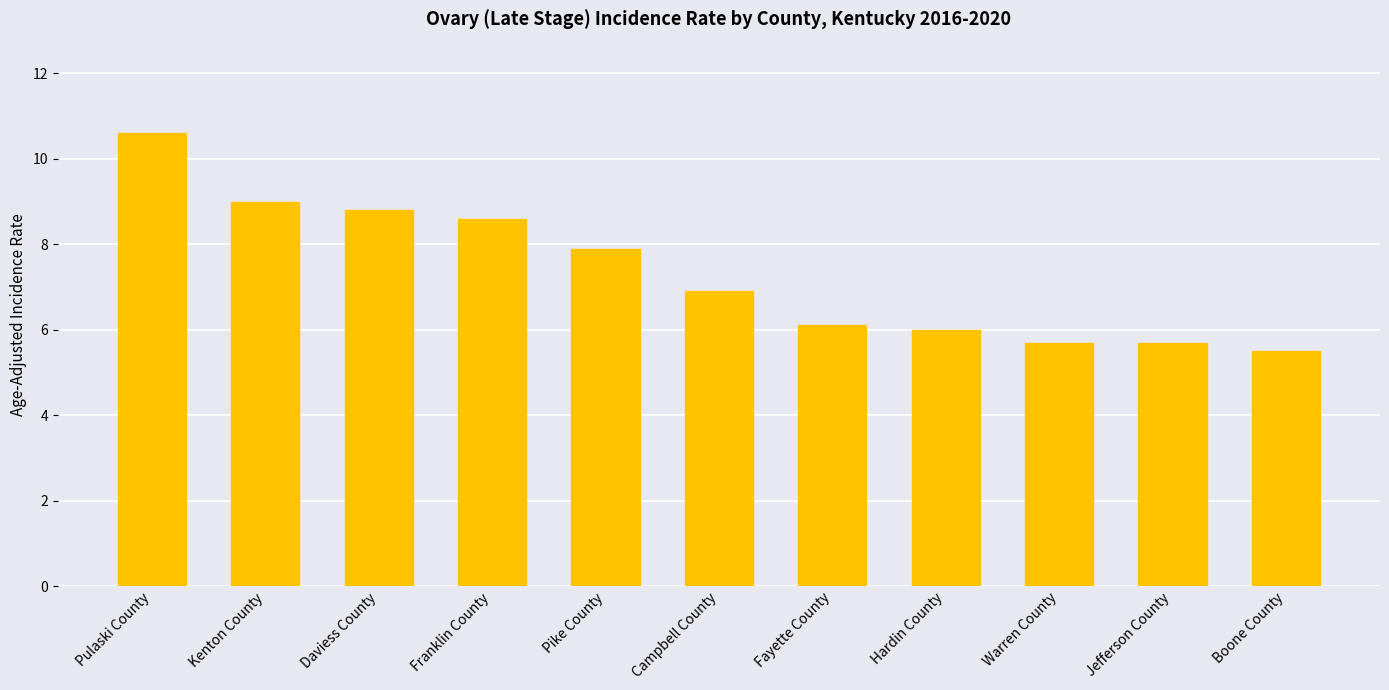

Reading left to right, transcribe all the data shown in this chart.

10.6	9.0	8.8	8.6	7.9	6.9	6.1	6.0	5.7	5.7	5.5